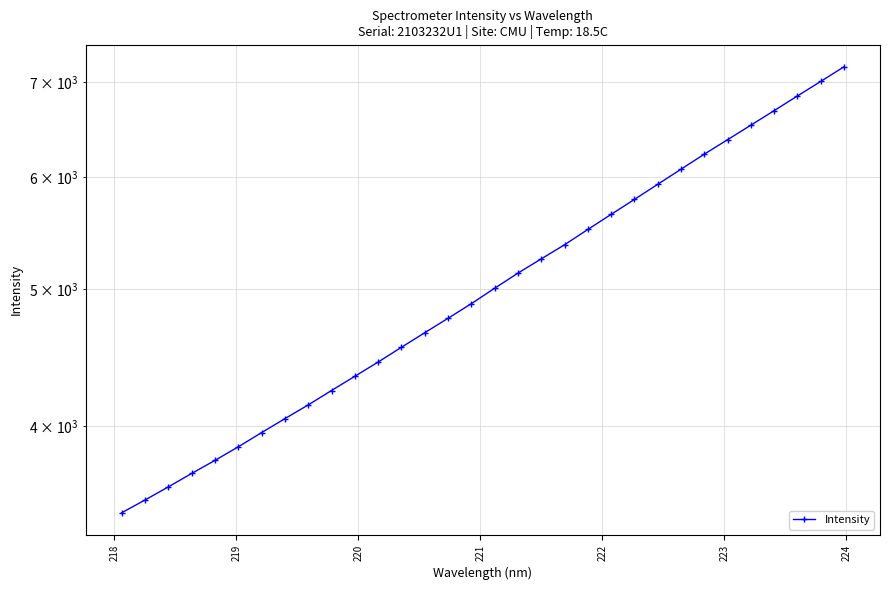

What is the greatest value displayed?

7180.3